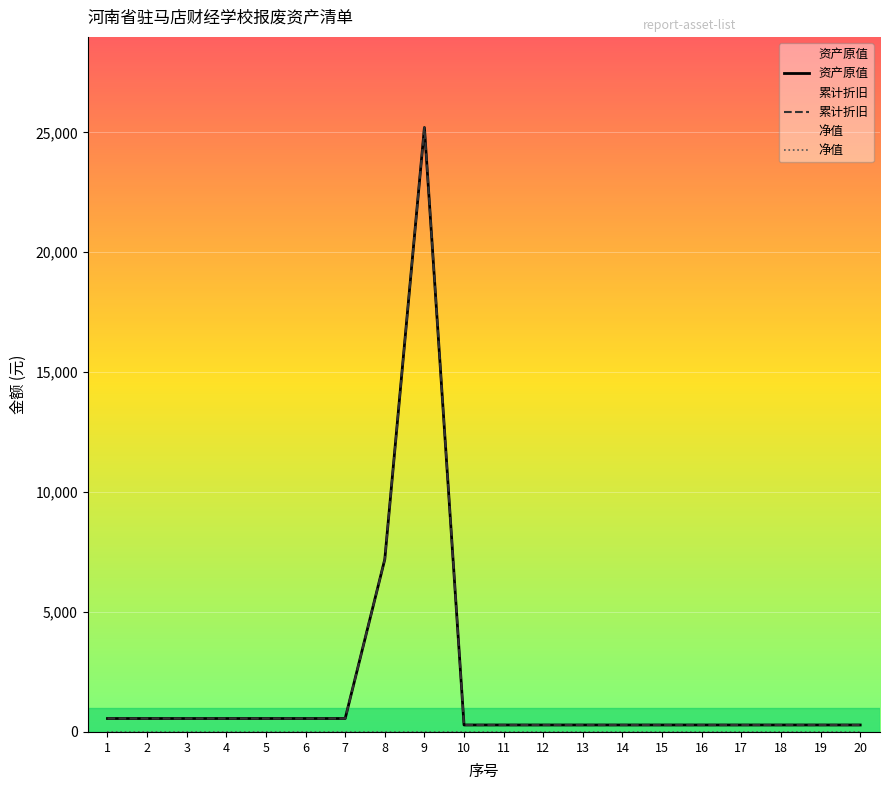

Is the value of 资产原值 at 14 greater than the value of 累计折旧 at 10?

No